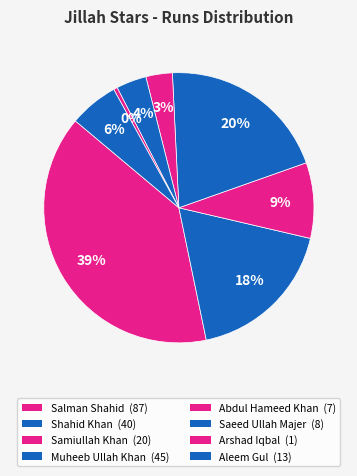

Is there a majority slice in this chart?

No